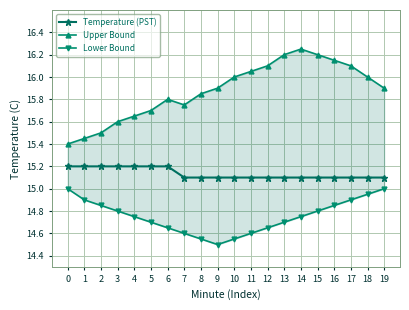

What is the difference between the second highest and minimum values in the Upper Bound series?

0.8